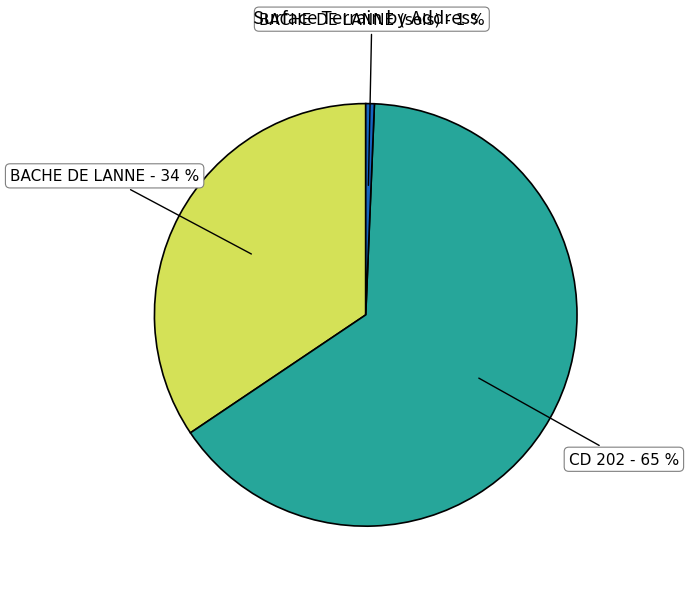

Is there a majority slice in this chart?

Yes